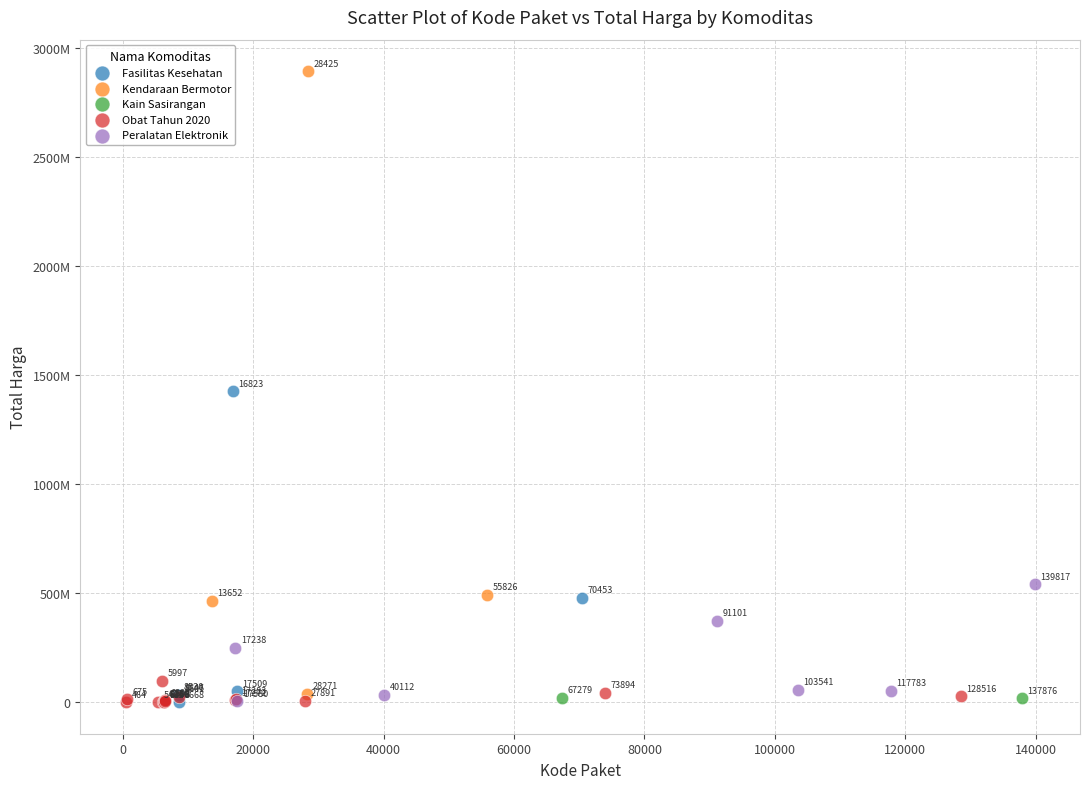

Which series contains the highest Y value?

Kendaraan Bermotor